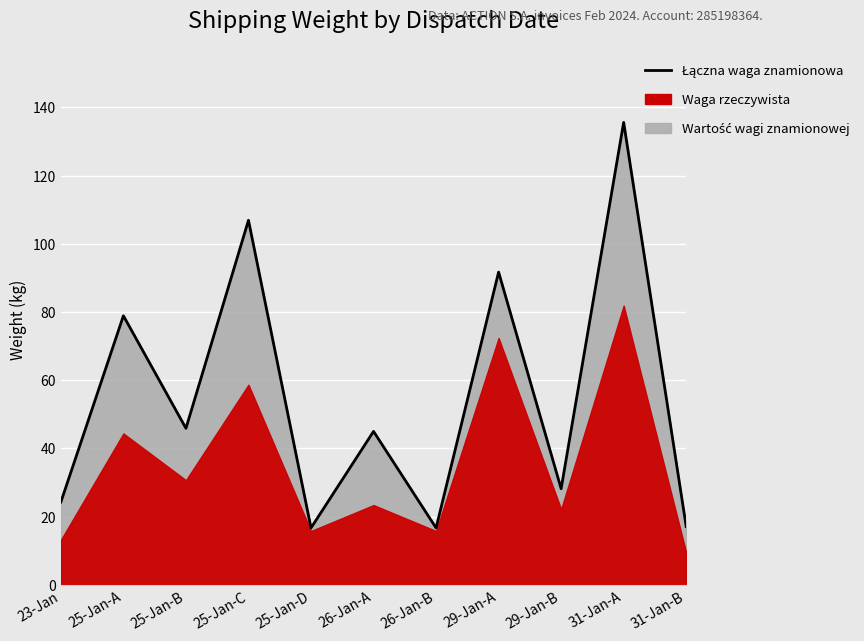

Is it true that the value at 25-Jan-C is 106.9?

True